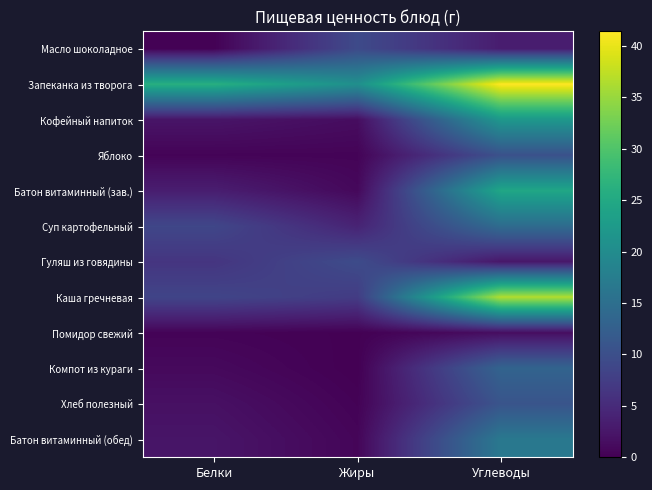

At Углеводы, list the series in order from largest to smallest.

Запеканка из творога, Каша гречневая, Батон витаминный (зав.), Кофейный напиток, Батон витаминный (обед), Суп картофельный, Компот из кураги, Хлеб полезный, Яблоко, Масло шоколадное, Гуляш из говядины, Помидор свежий